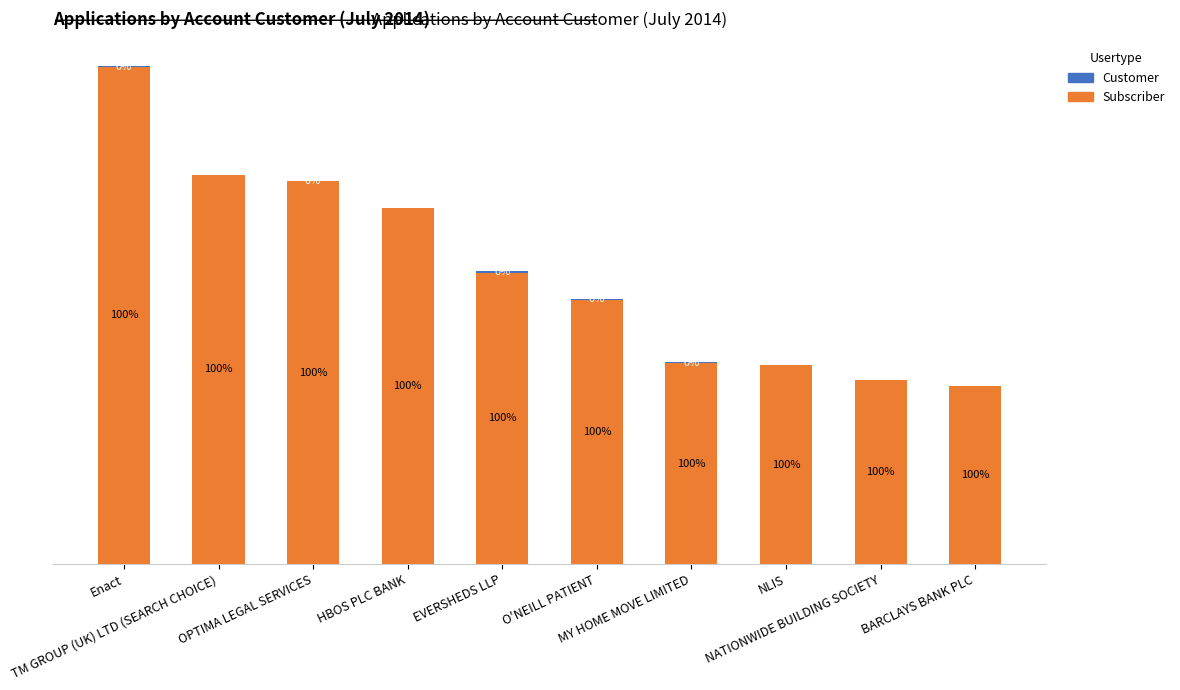

Does the chart contain stacked bars?

Yes